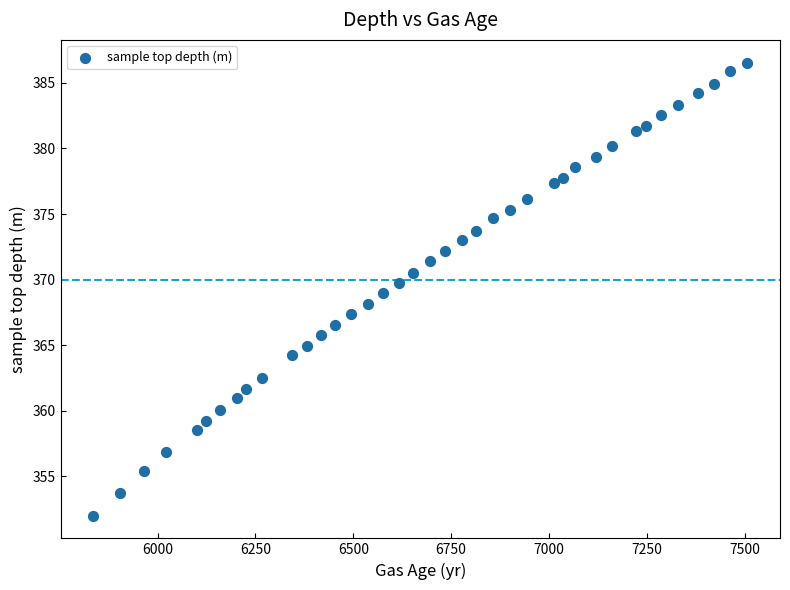

What is the range of X values (max minus min)?

1671.0